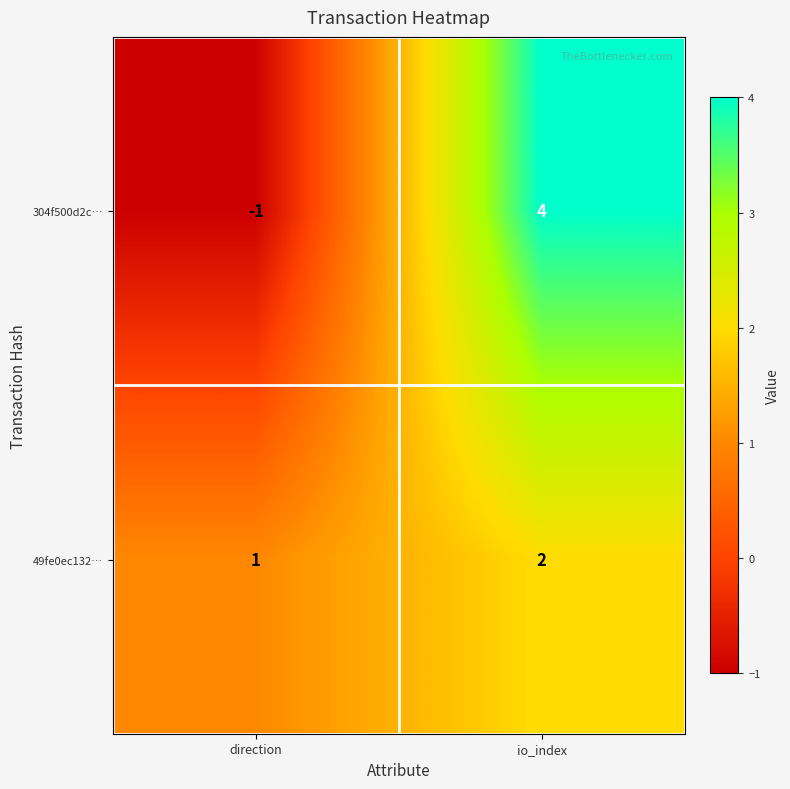

What is the sum of the 49fe0ec132… values at direction and io_index?

3